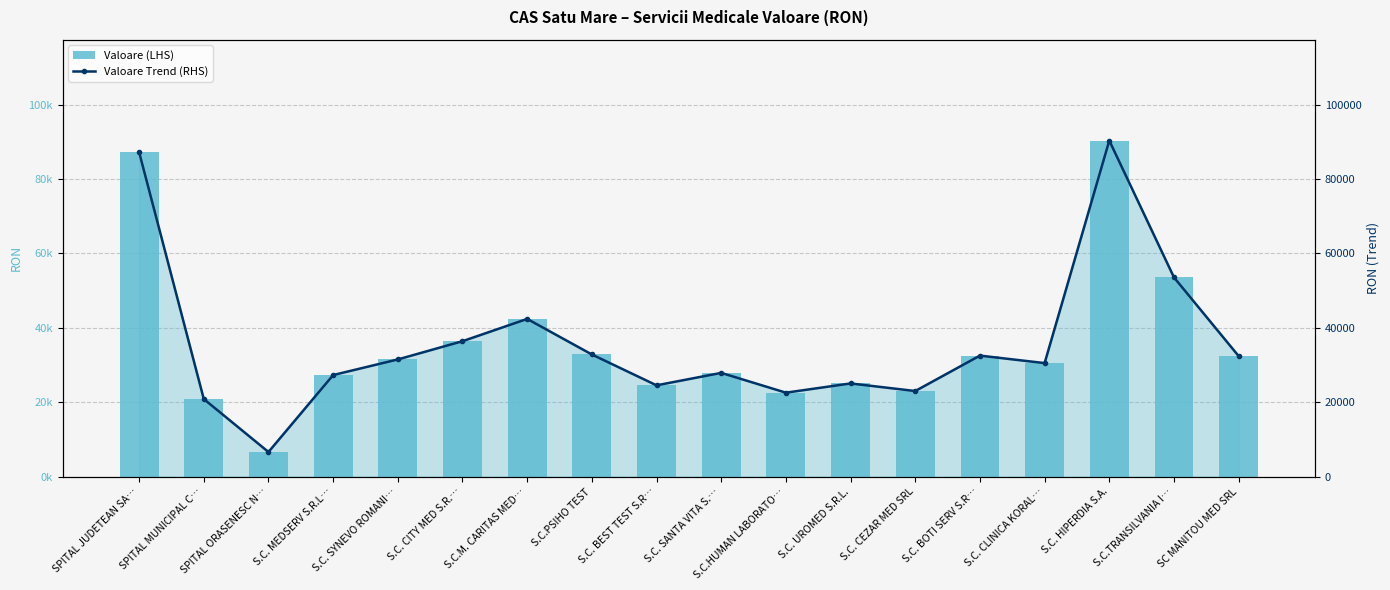

Reading right to left, list all the values displayed in this chart.

Valoare (LHS): 32425.0	53568.9	90329.7	30541.0	32553.9	23038.2	25073.0	22594.1	27911.9	24569.1	32854.7	42412.0	36427.2	31525.0	27330.7	6654.5	20887.5	87239.1
Valoare Trend (RHS): 32425.0	53568.9	90329.7	30541.0	32553.9	23038.2	25073.0	22594.1	27911.9	24569.1	32854.7	42412.0	36427.2	31525.0	27330.7	6654.5	20887.5	87239.1